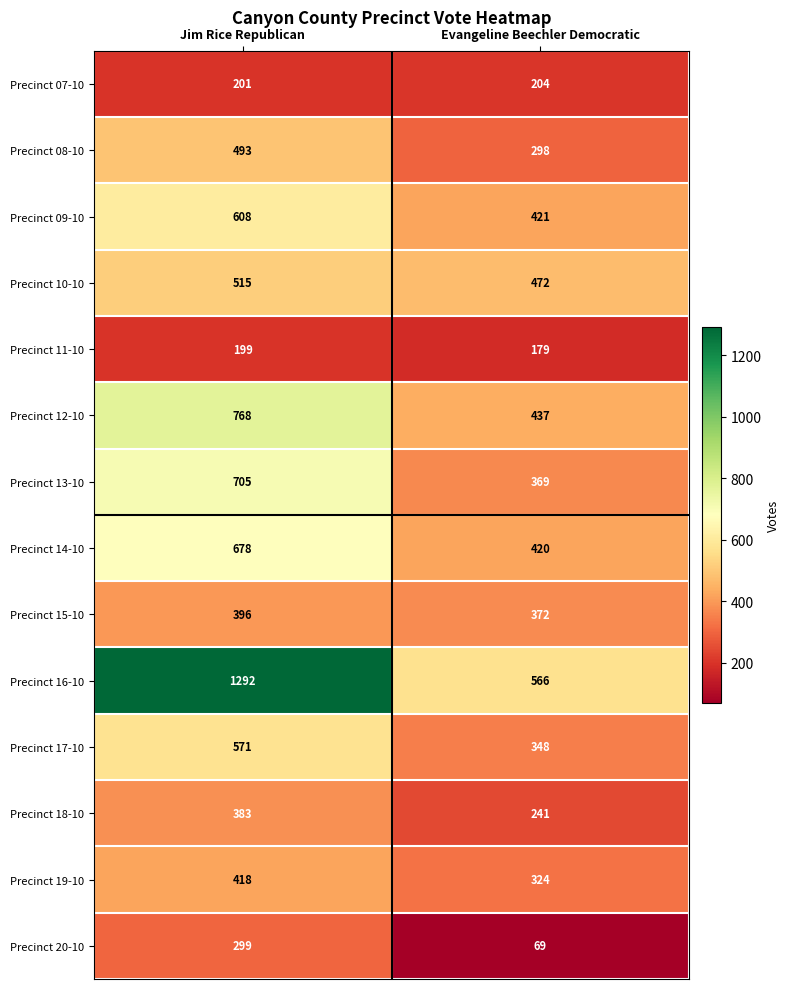

What is the average value of the Precinct 18-10 series?

312